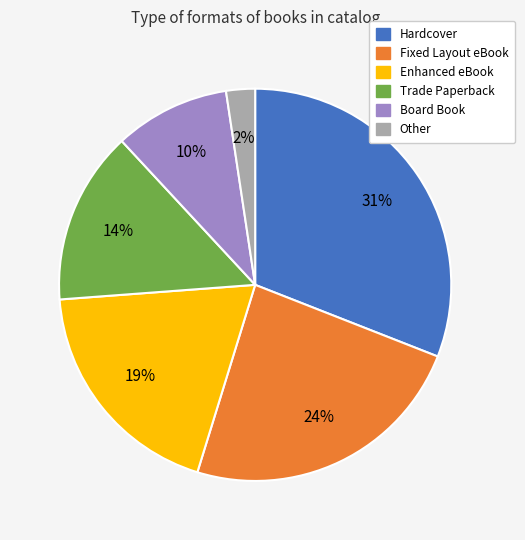

To the nearest percent, what is the combined percentage of Other and Board Book?

12%